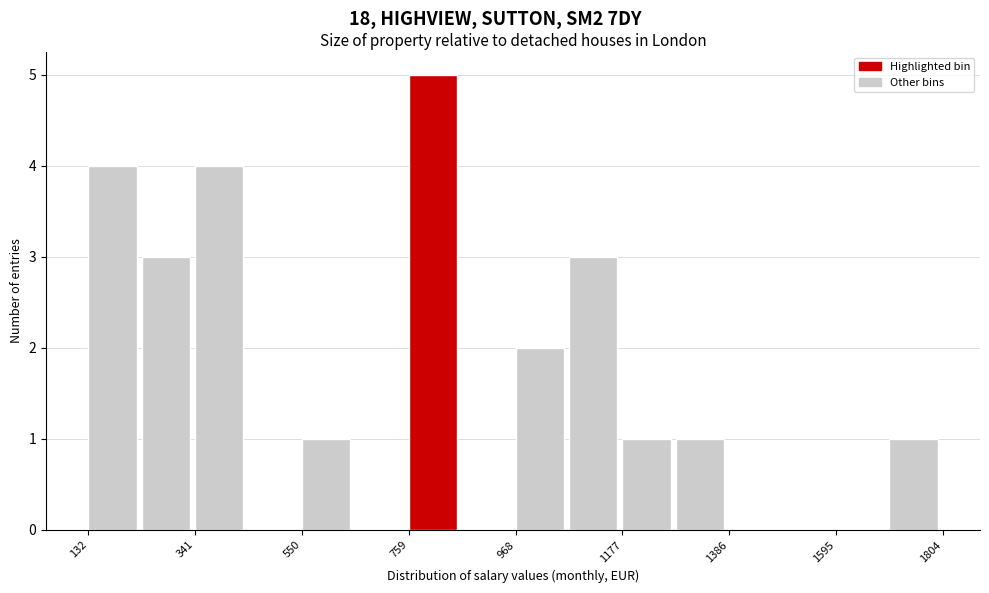

Read against the x-axis, roughly where is the centre of the tallest bar?

800